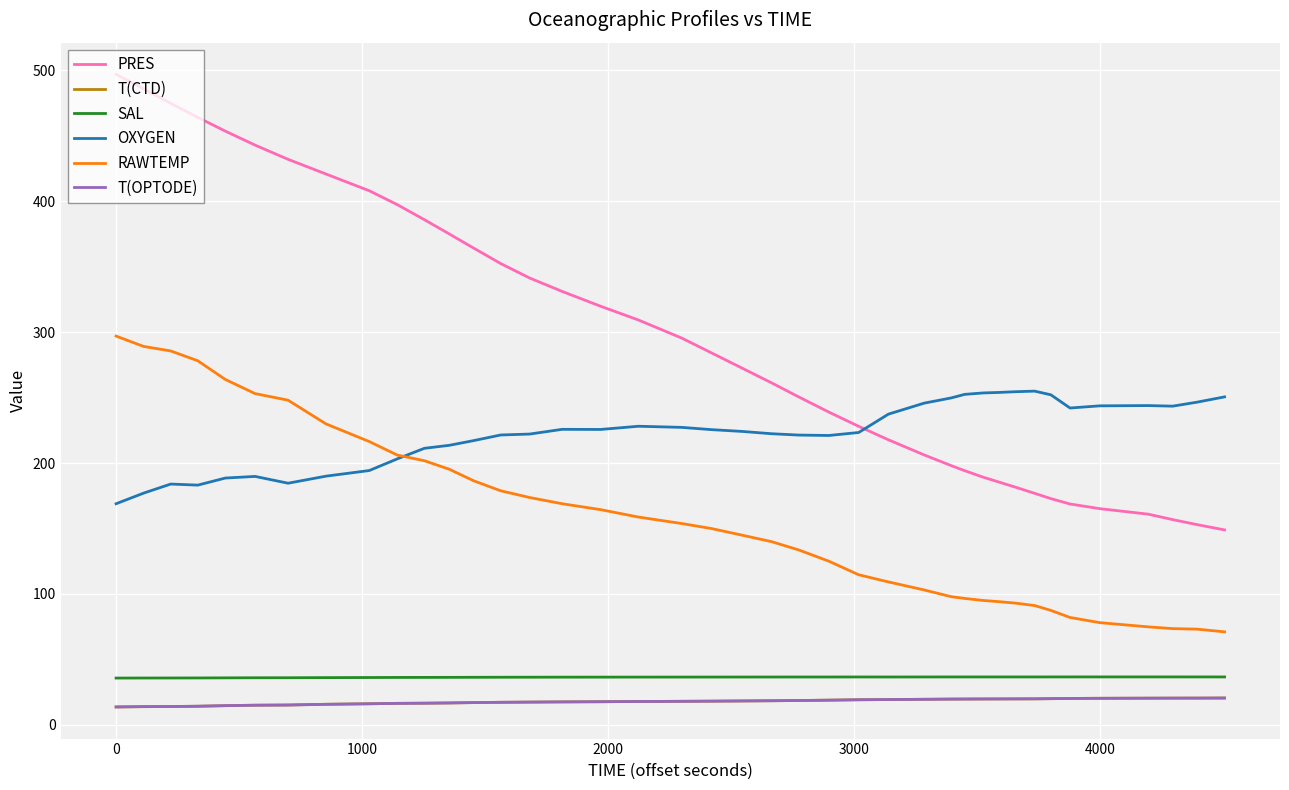

Is this an area chart (filled region under the line)?

No